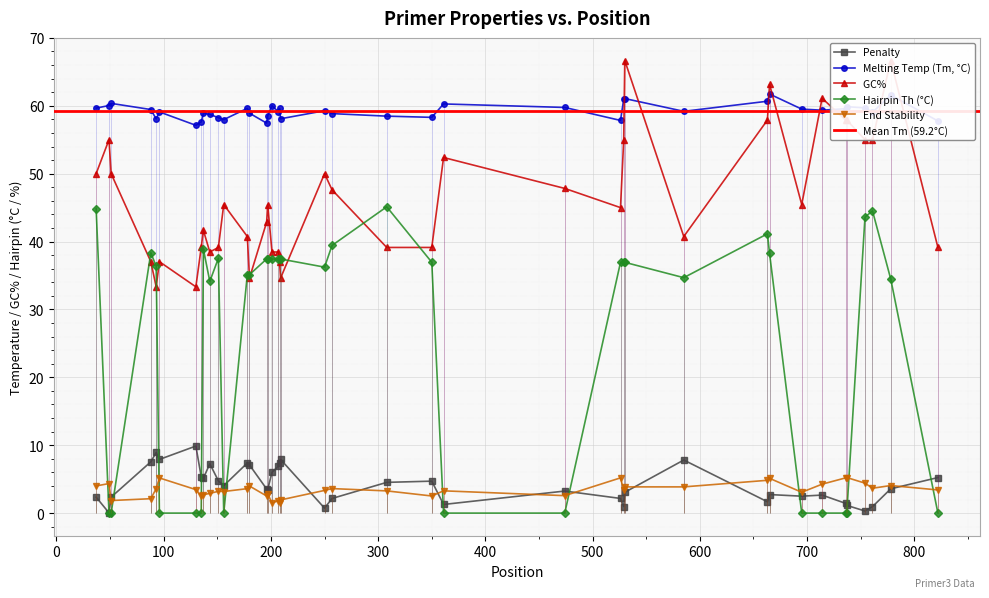

Where is PRIMER_LEFT_0_TM nearest to the value 59?

761